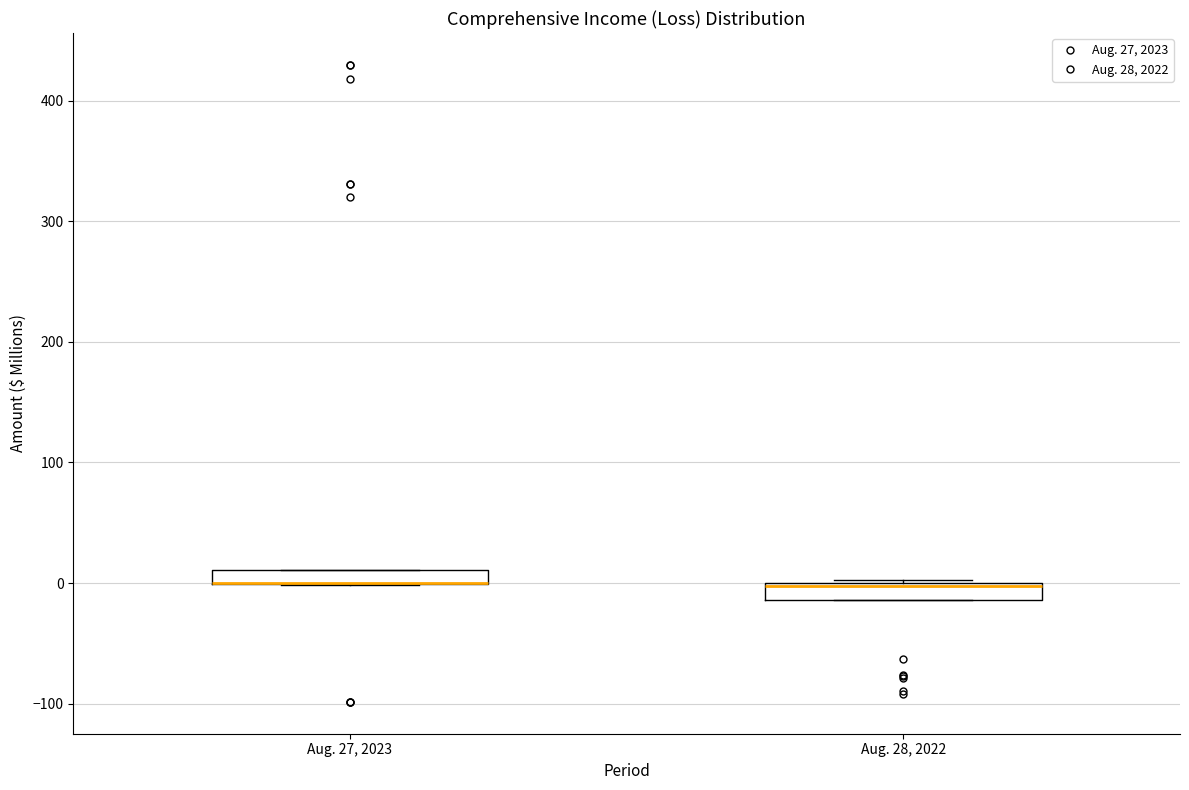

Where is the upper edge of the box for Aug. 28, 2022 on the y-axis? The values are not printed on the chart, so give them approximately, as read against the axis.

0